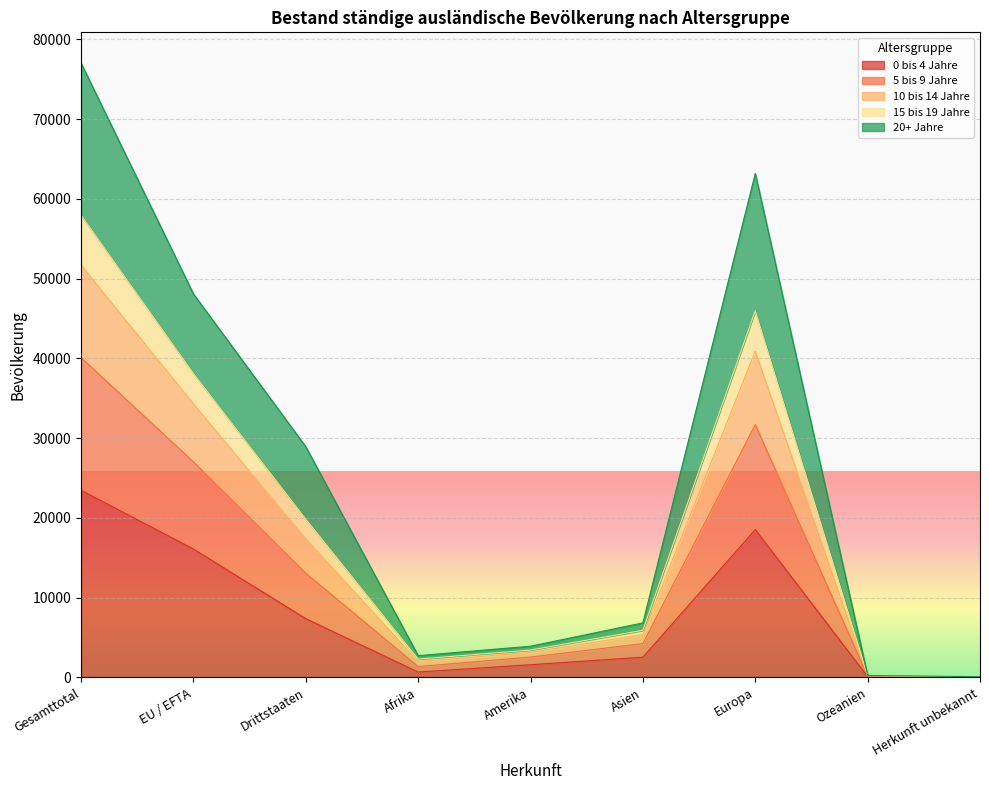

The value of 10 bis 14 Jahre at Drittstaaten is 42716. True or false?

False